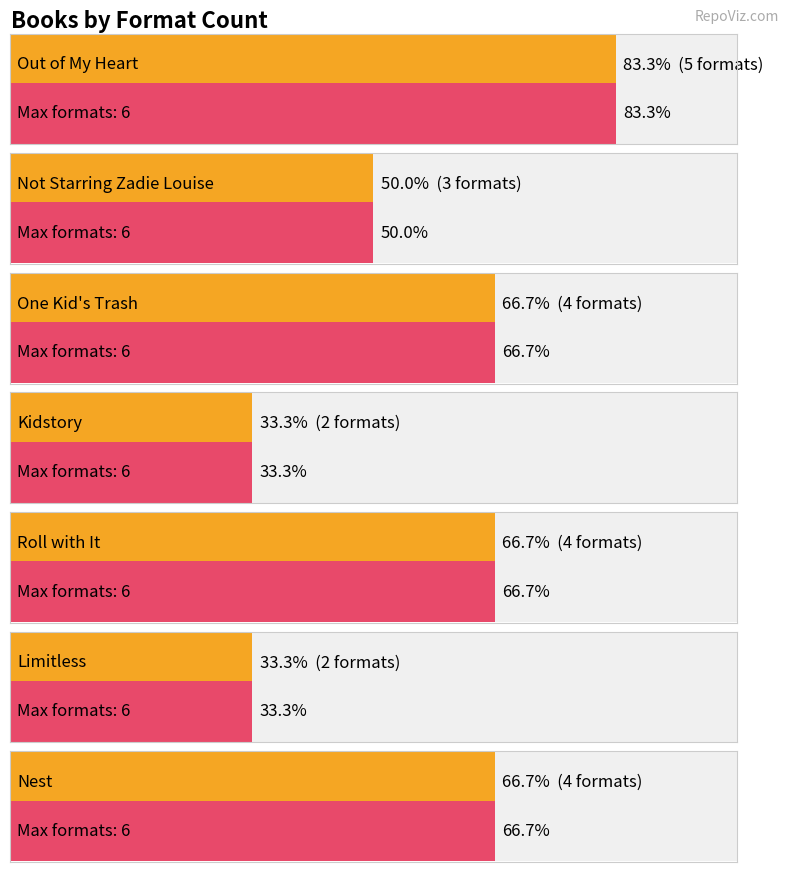

What position from the right is Limitless?

2